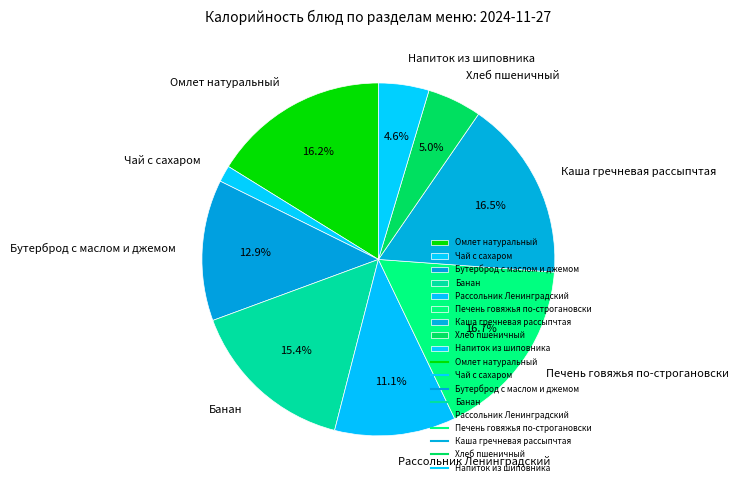

Is there a majority slice in this chart?

No